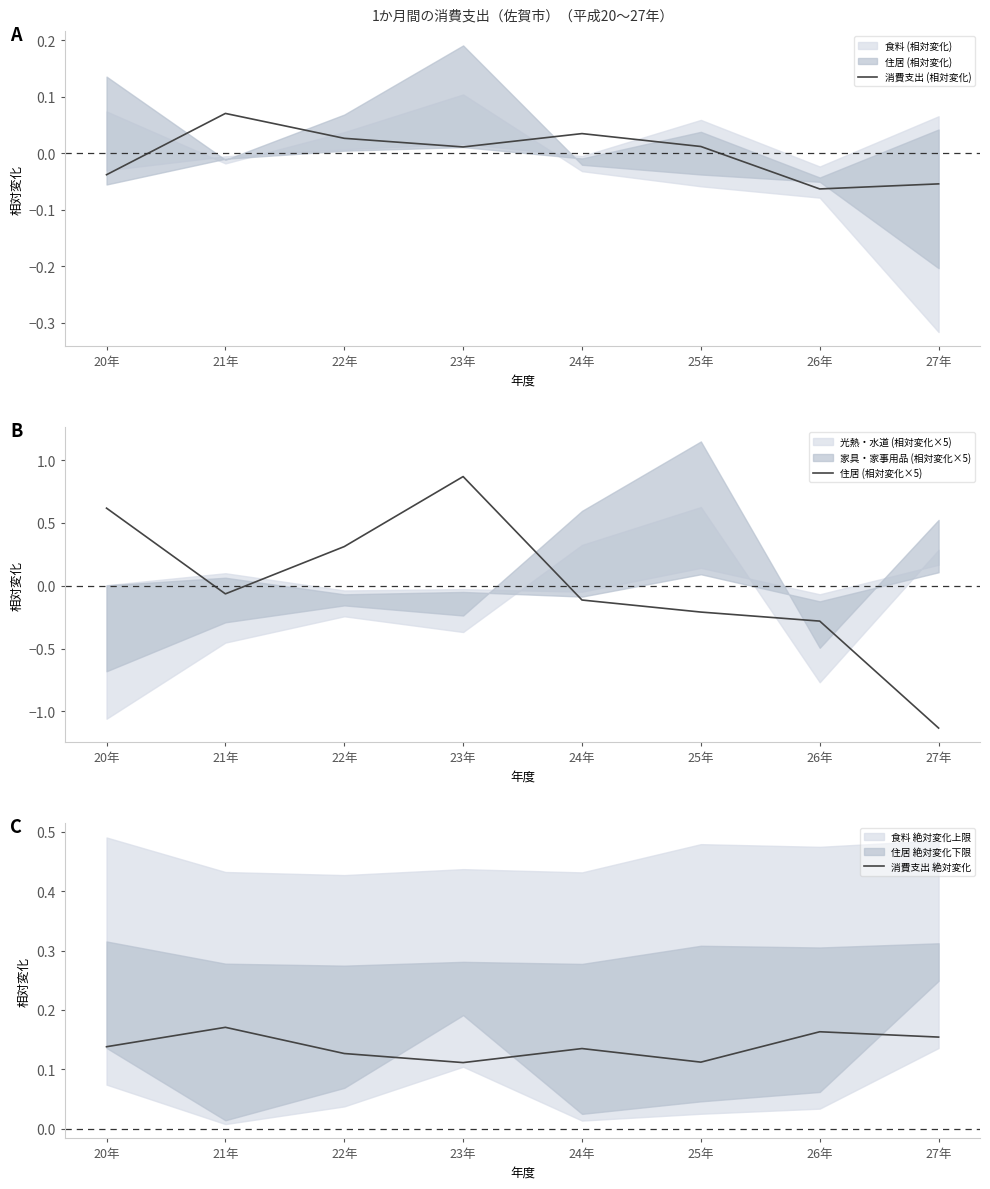

How many values in the 消費支出 (相対変化) series exceed 0?

5